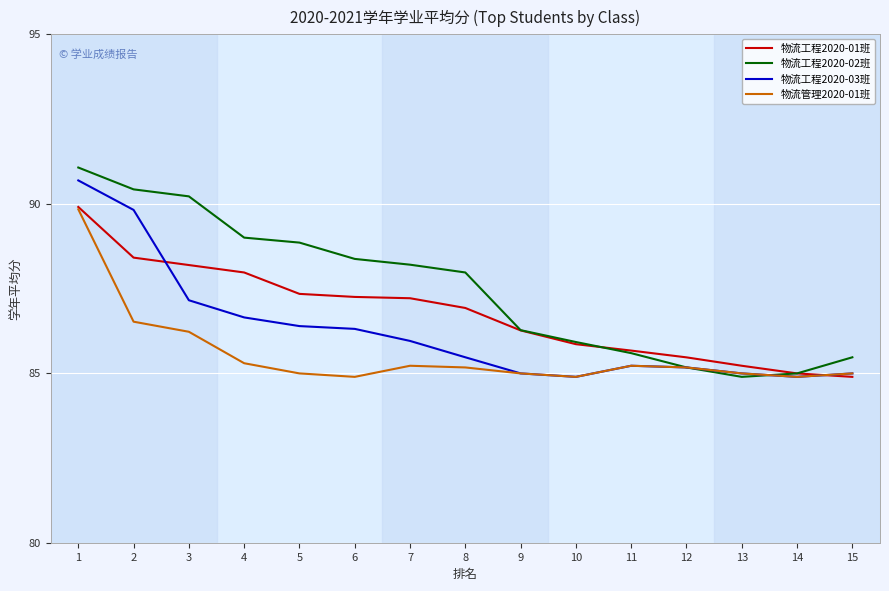

At which label is 物流工程2020-01班 closest to 87?

8